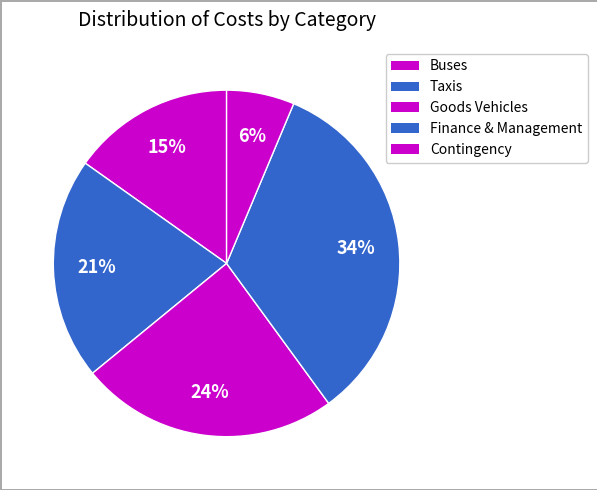

How many slices are in this pie chart?

5